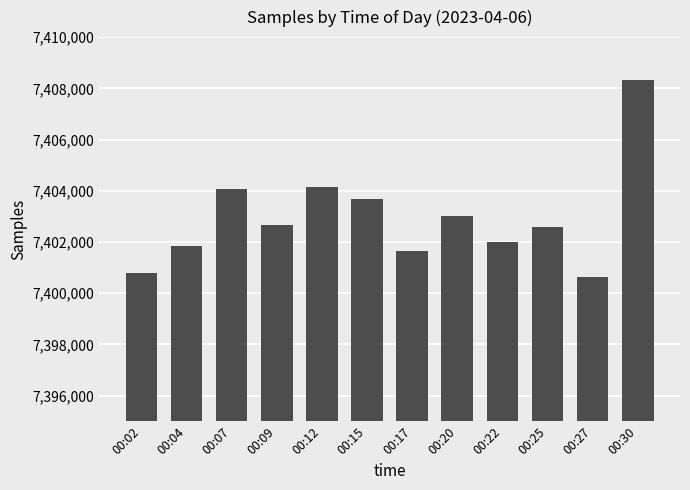

Are the bars horizontal?

No